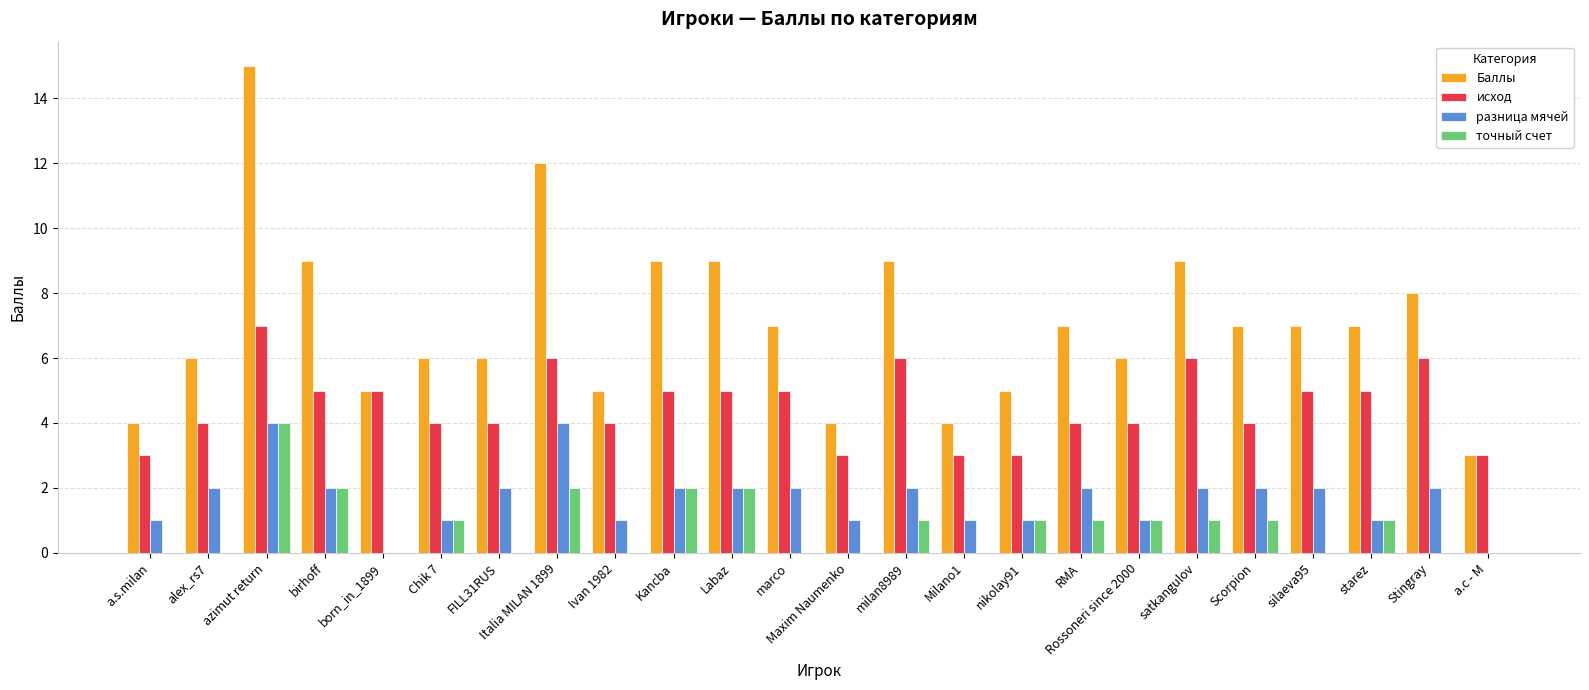

Which series changed the most between azimut return and Scorpion?

Баллы